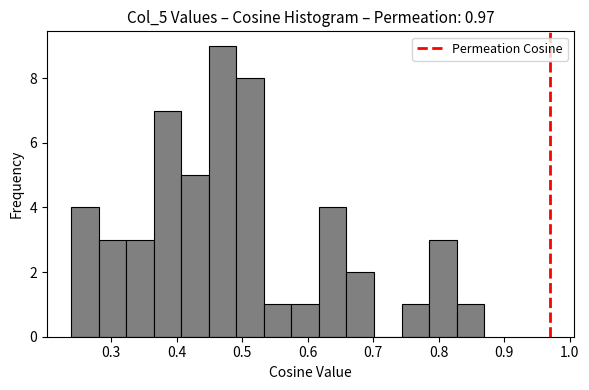

Over which range of the x-axis is the bar tallest?

0.45 to 0.49